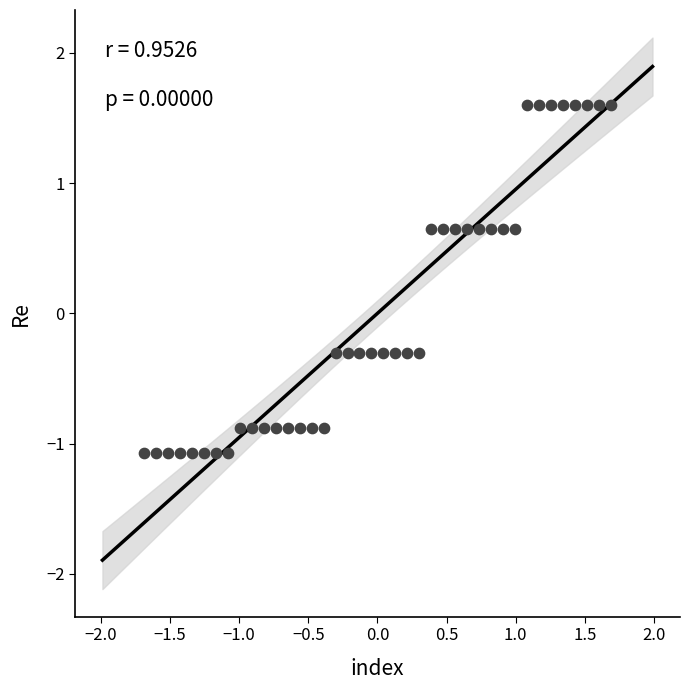

What is the range of Y values (max minus min)?

2.7